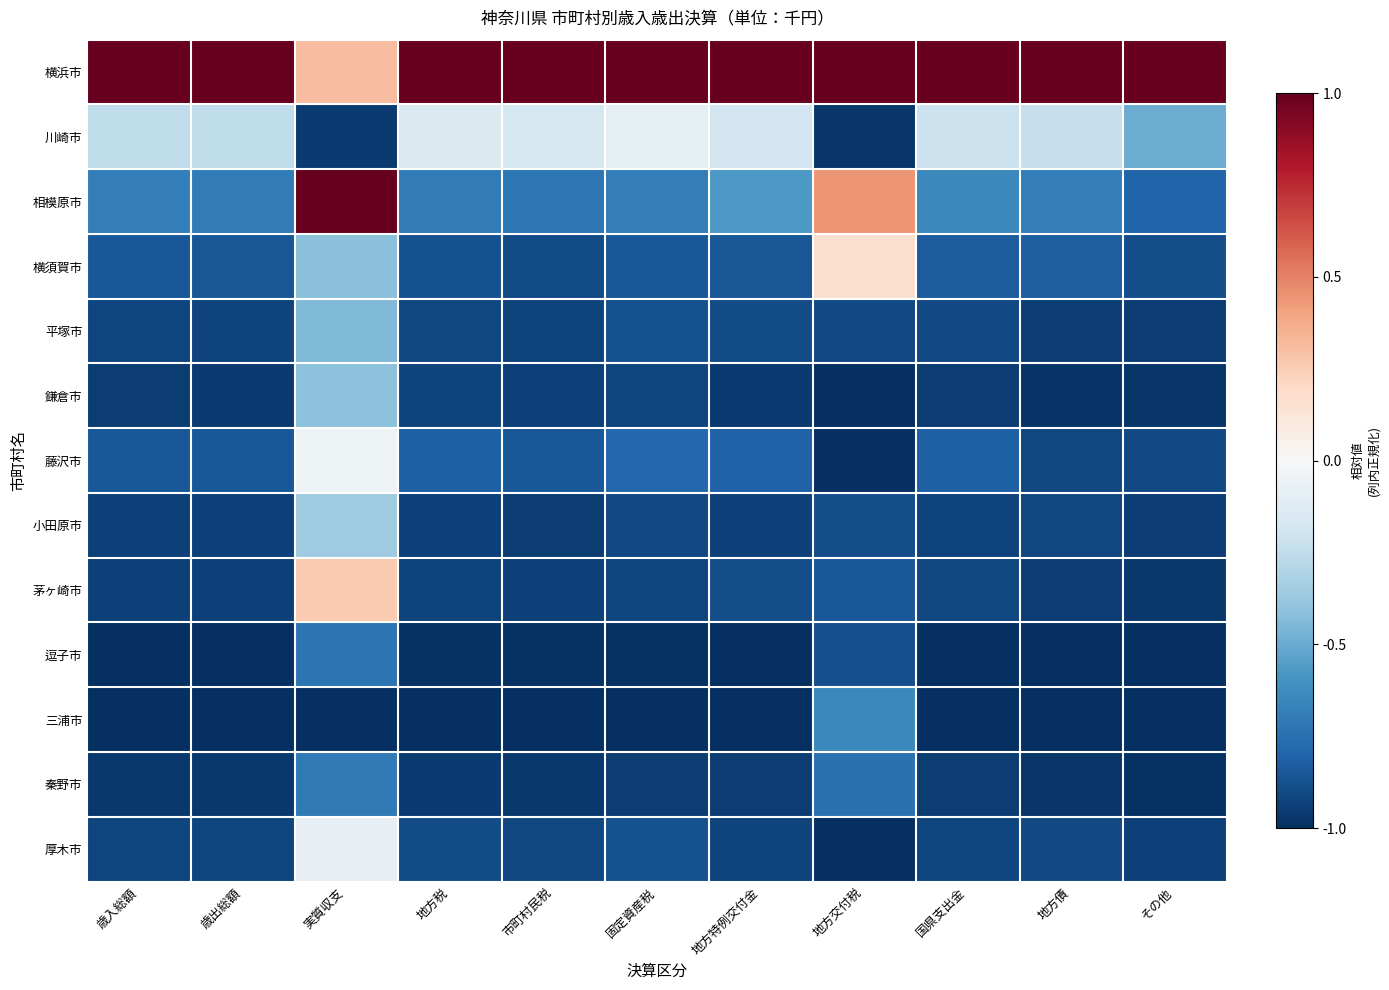

How many data points does each series have?

11